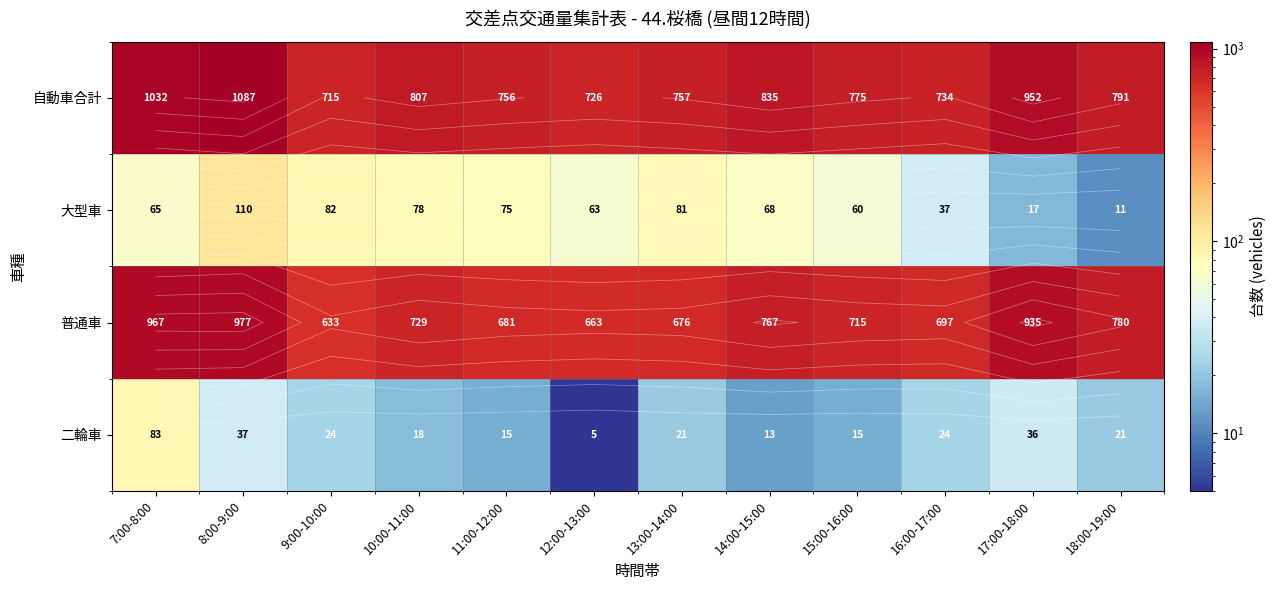

Where is 大型車 nearest to the value 60?

15:00-16:00